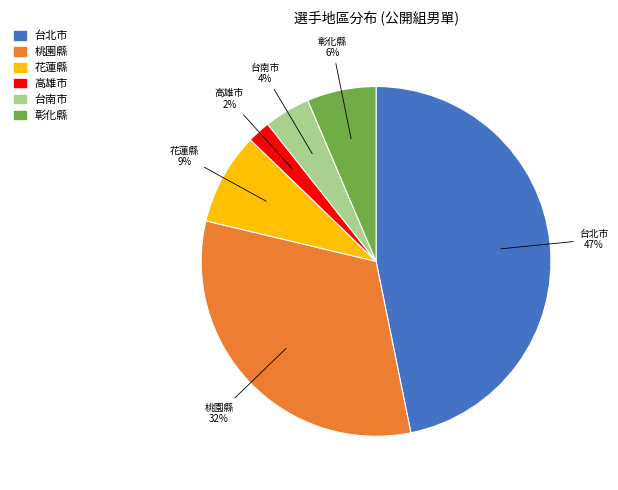

To the nearest percent, what portion does 彰化縣 represent?

6%